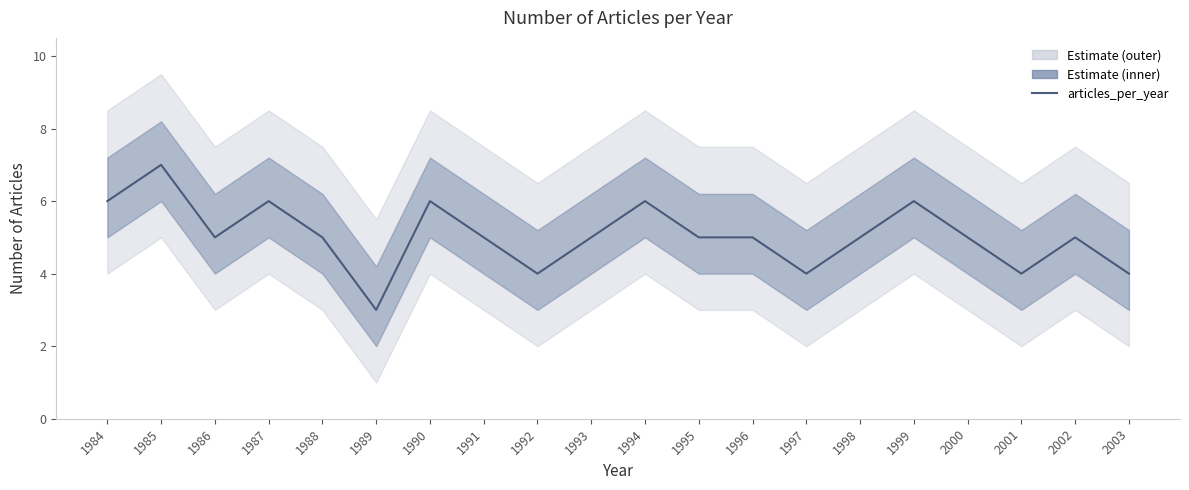

Does the chart have visible grid lines?

No